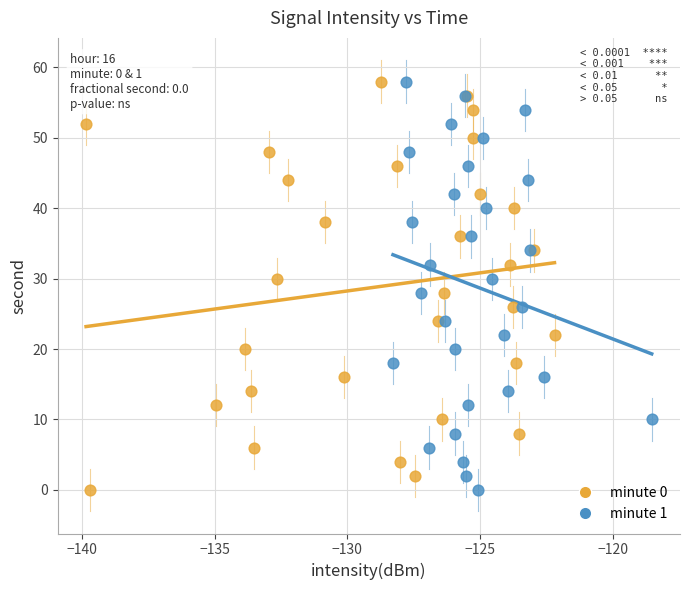

What are all the series names shown in the legend?

minute 0, minute 1